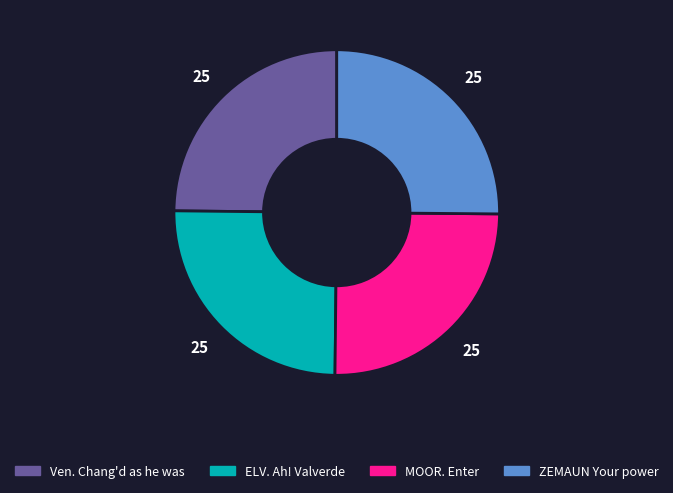

The MOOR. Enter slice represents 16% of the pie. True or false?

False